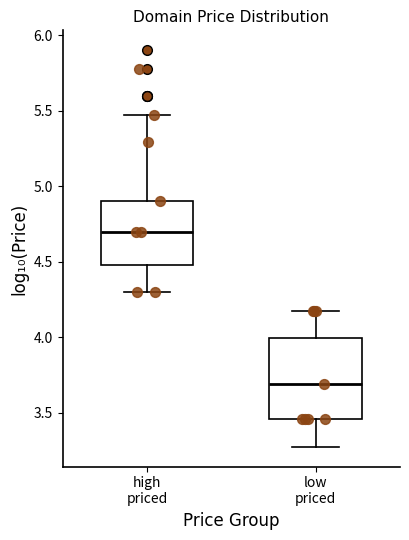

Which box has the lowest median line?

low priced